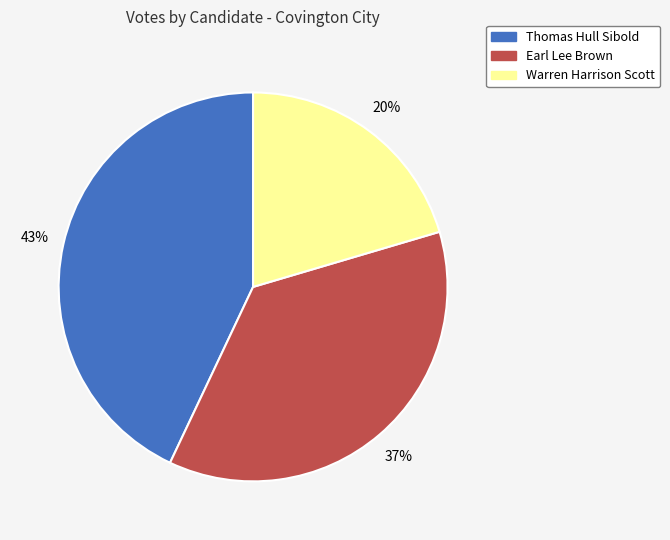

Combined, do Thomas Hull Sibold and Earl Lee Brown account for over 50%?

Yes